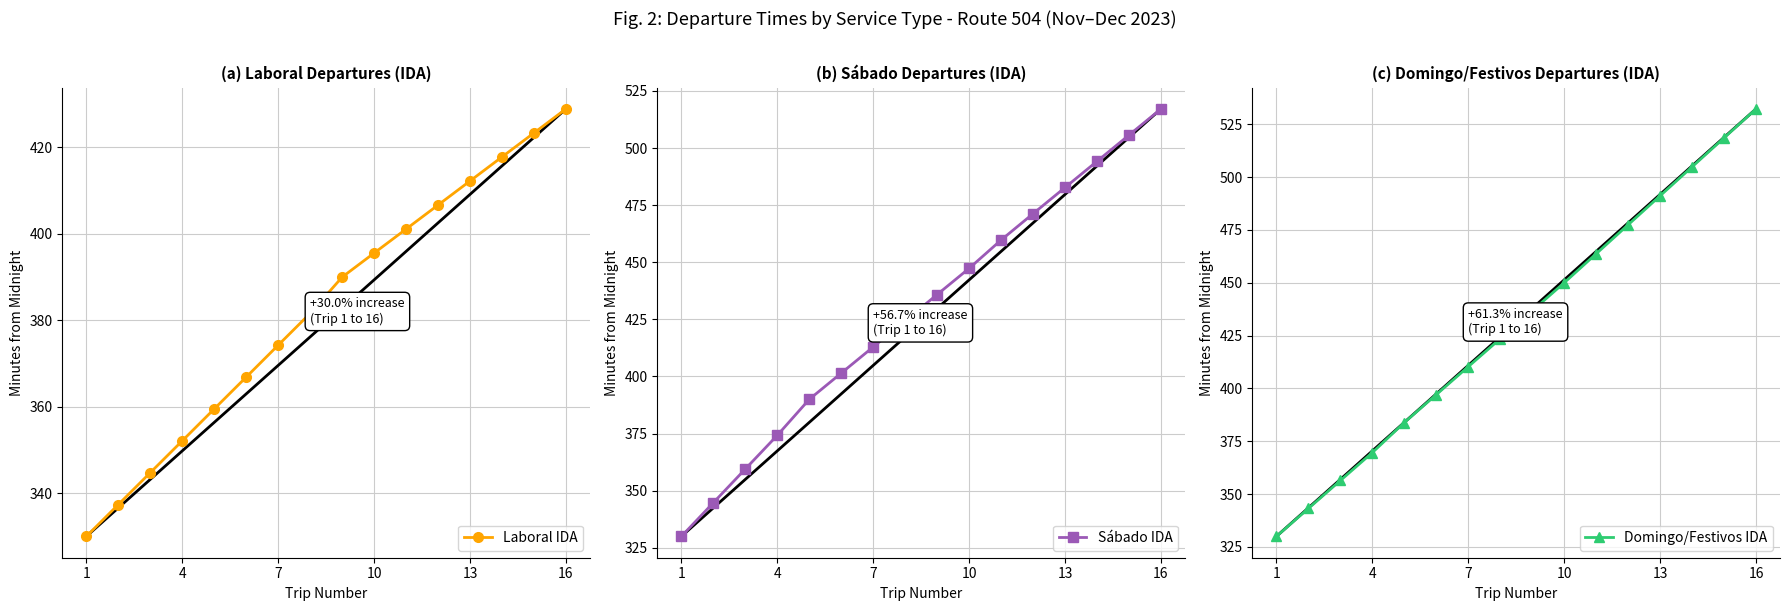

Is it true that Laboral IDA equals 130.6 at 4?

False